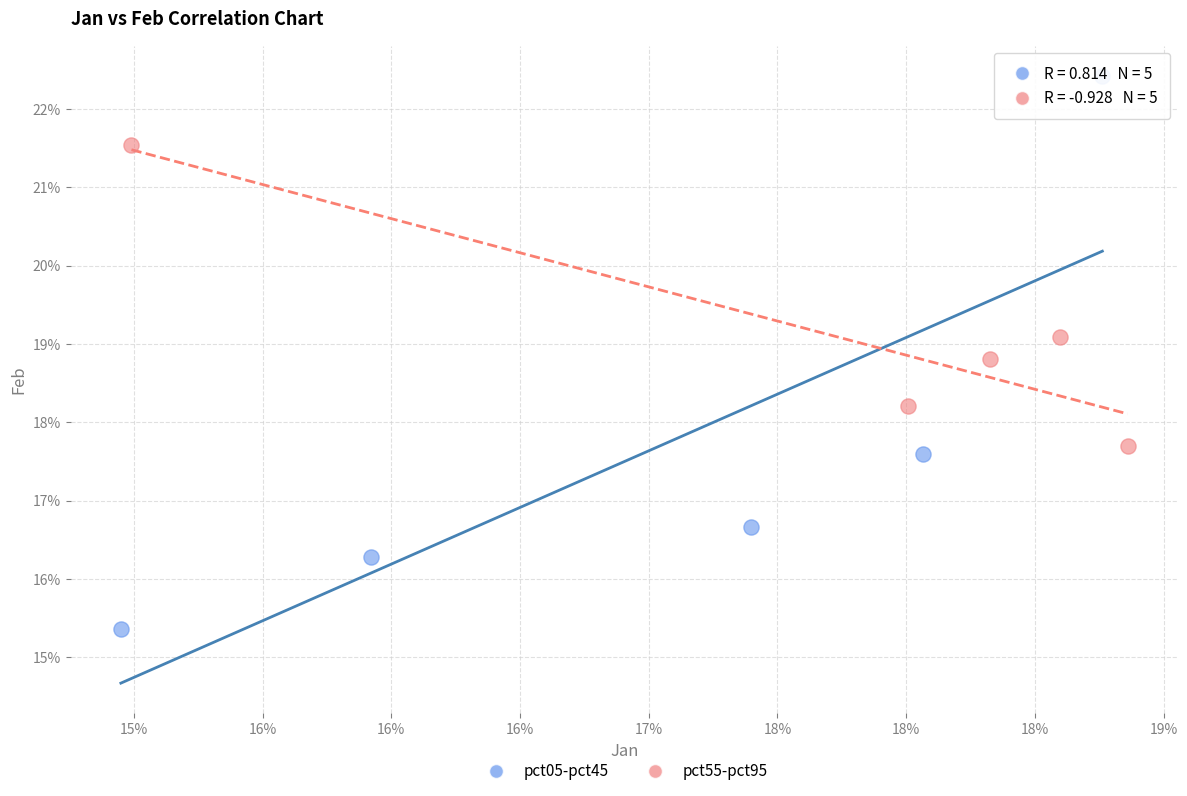

Which series has the widest spread of Y values?

pct05-pct45